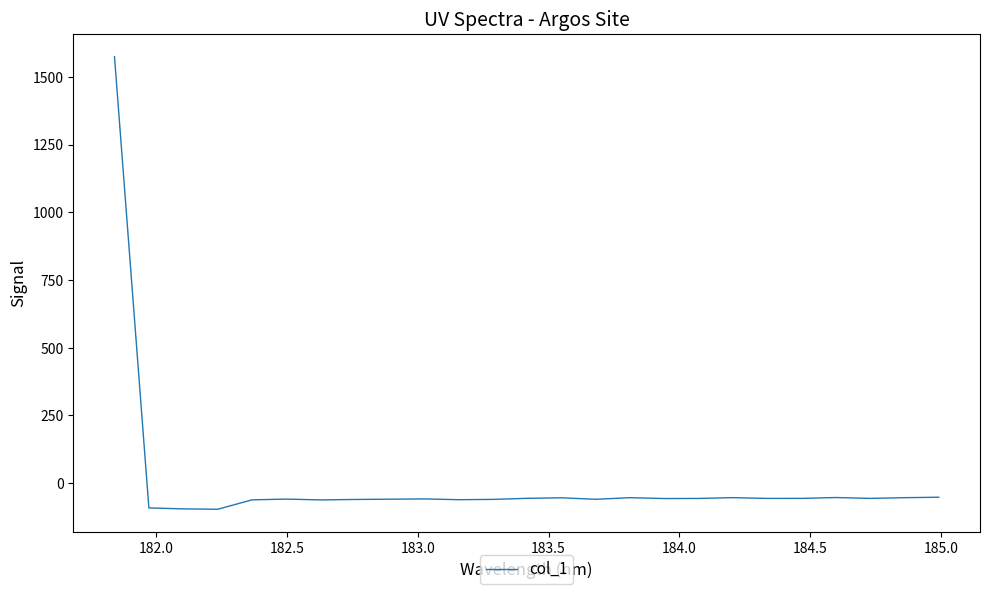

What is the difference between the maximum and minimum values?

1671.6